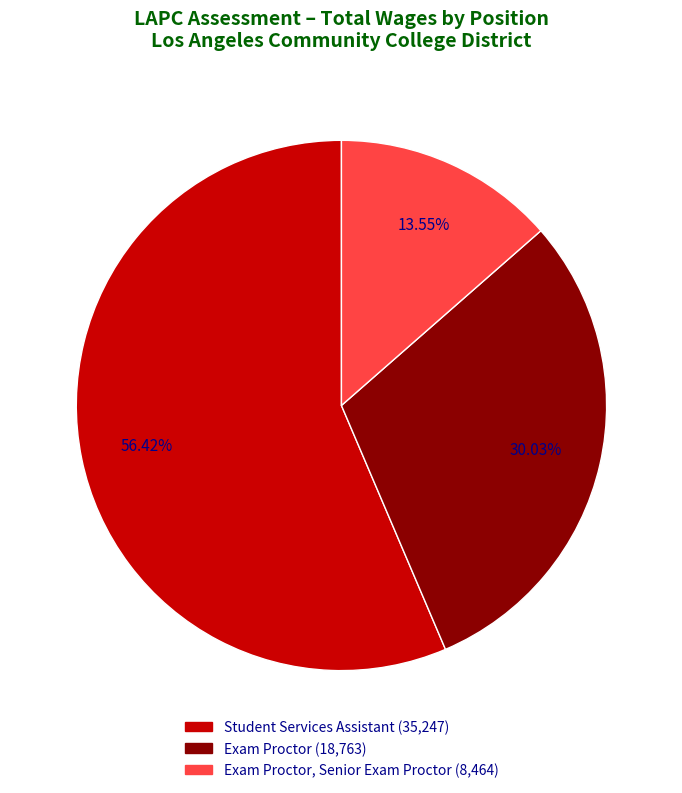

How many slices are in this pie chart?

3